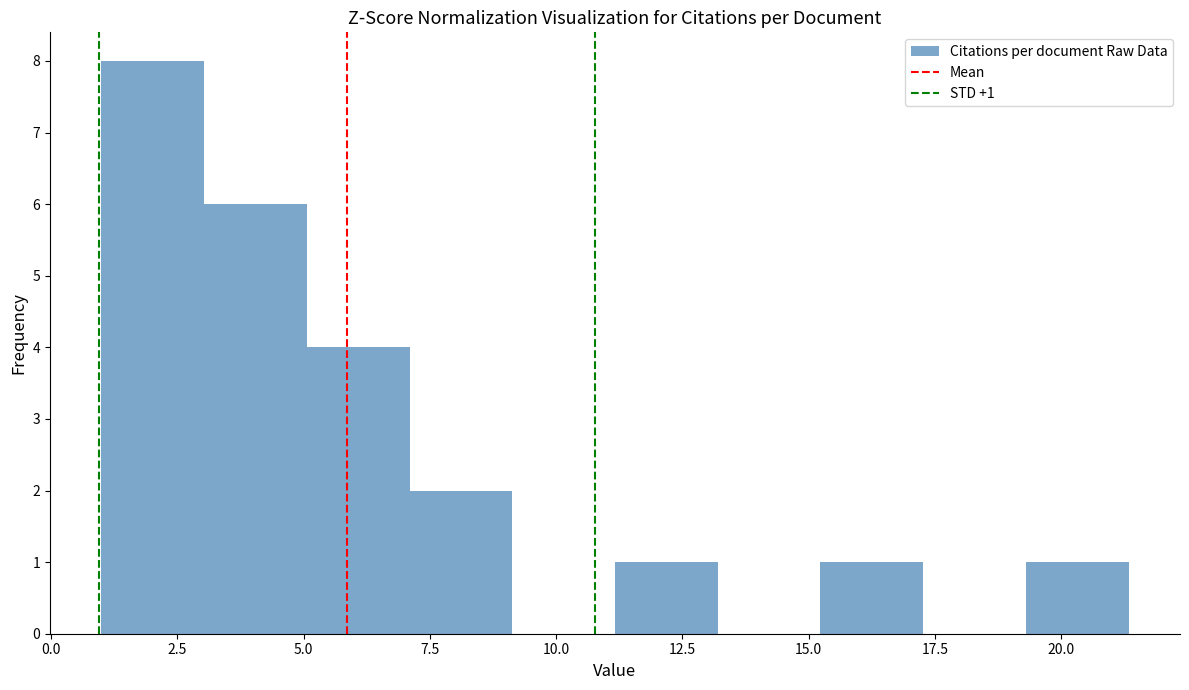

Which range on the x-axis has the tallest bar?

1.0 to 3.0